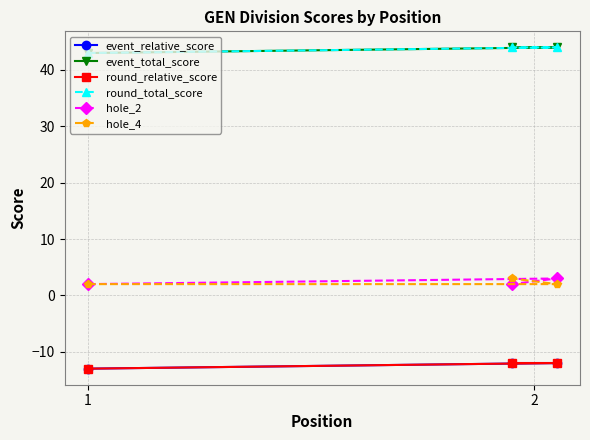

What is the value of the hole_2 point at the 2nd from the left?

2